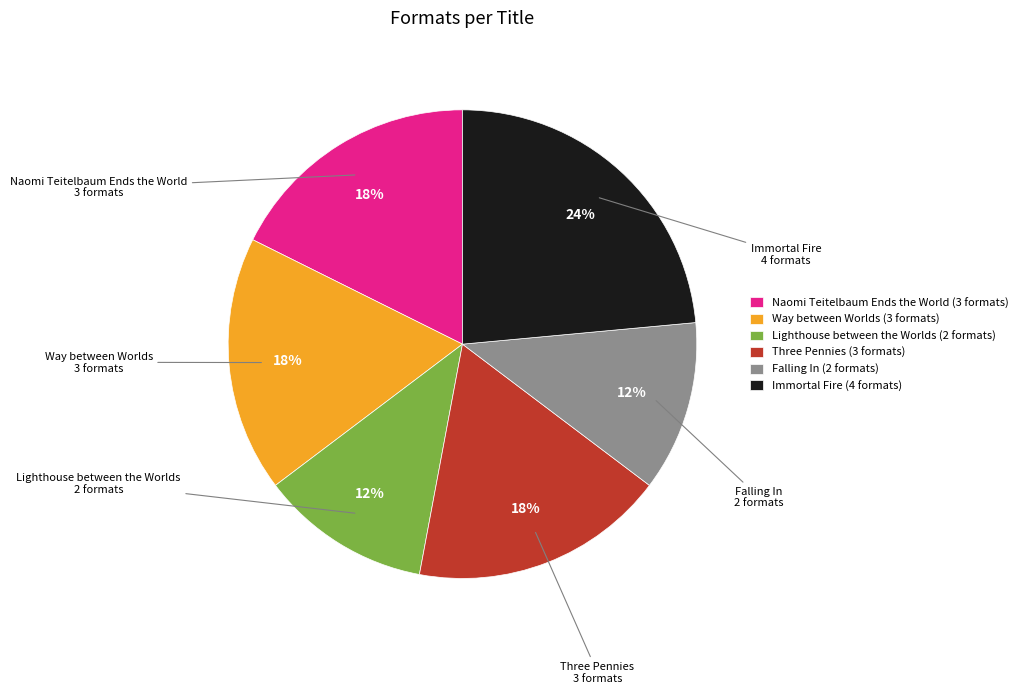

Do Immortal Fire (4 formats) and Falling In (2 formats) together represent more than half of the pie?

No